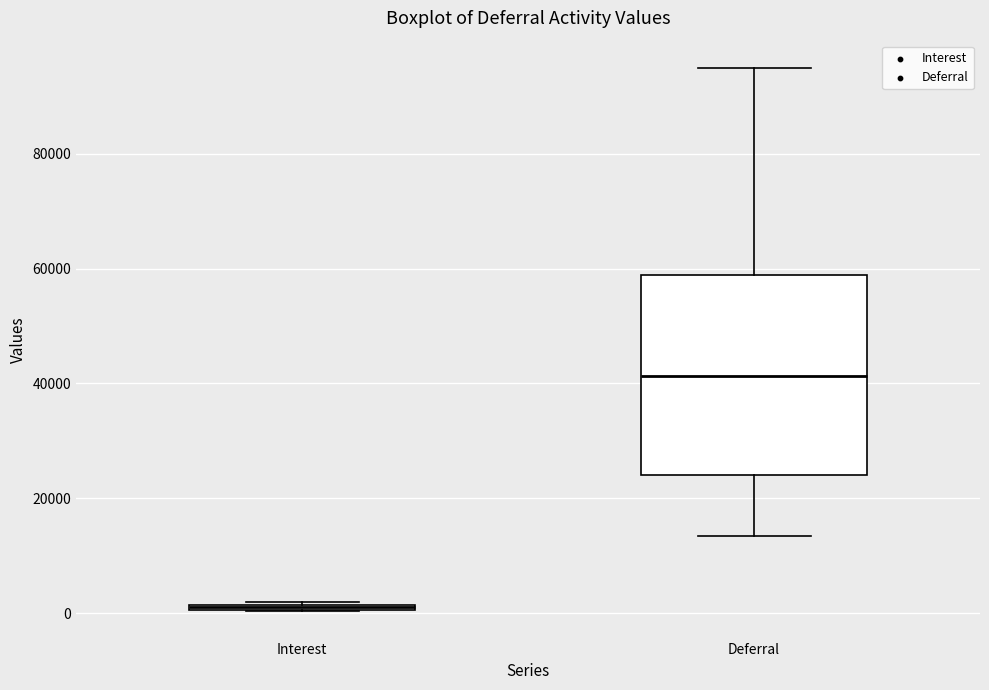

Where is the lower edge of the box for Interest on the y-axis? The values are not printed on the chart, so give them approximately, as read against the axis.

0